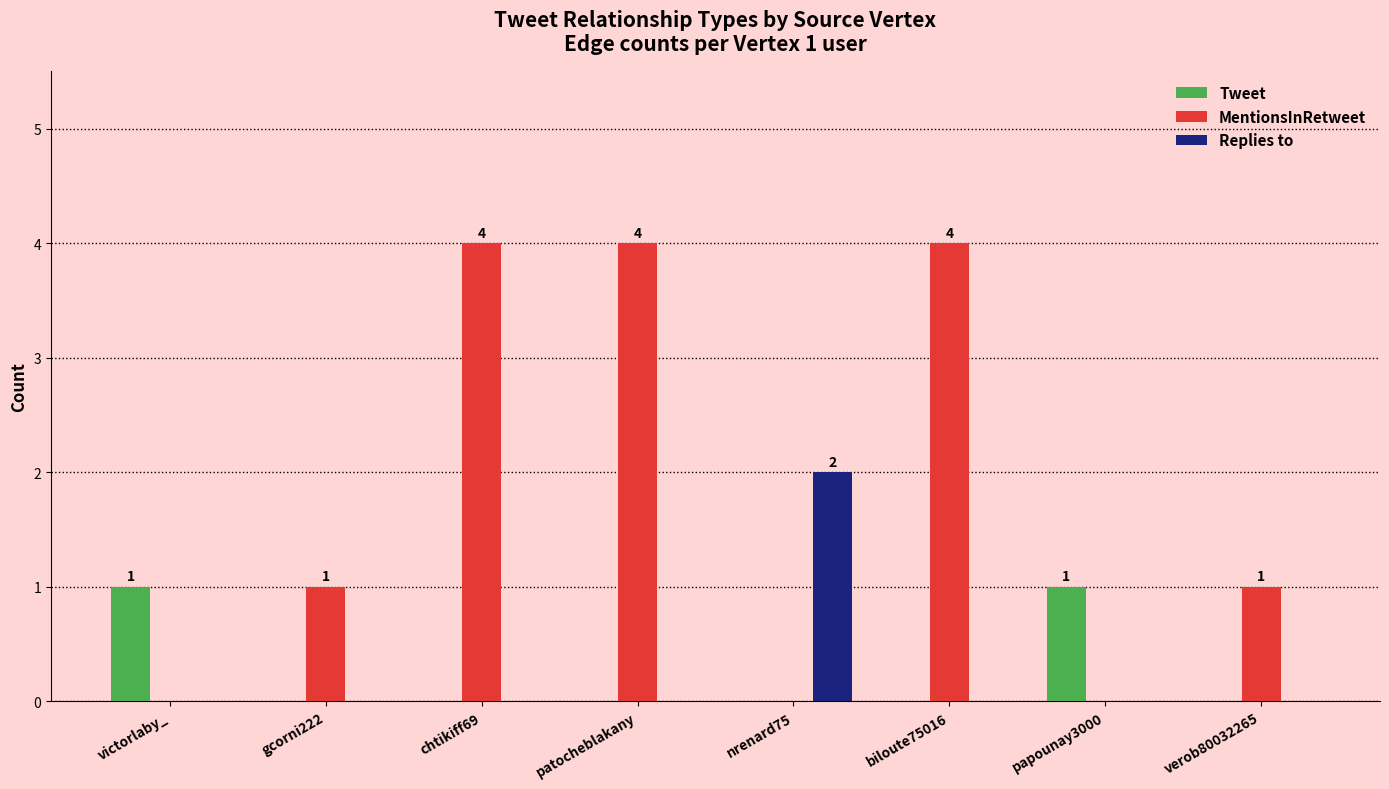

Which series has the largest total across all categories?

MentionsInRetweet